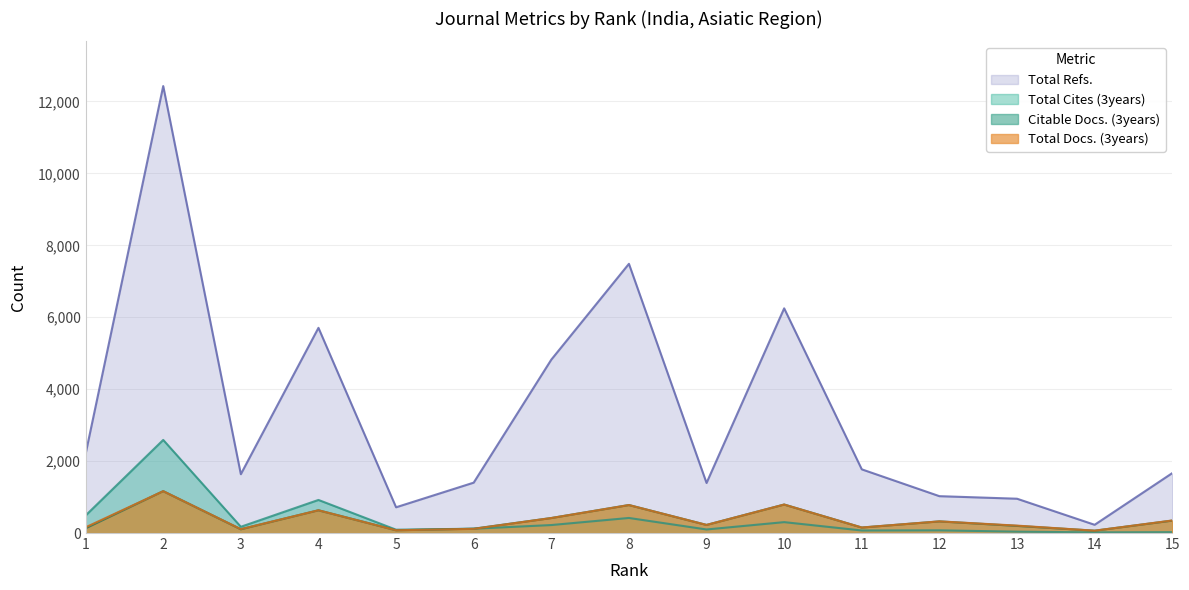

Which series has the largest total across all categories?

Total Refs.